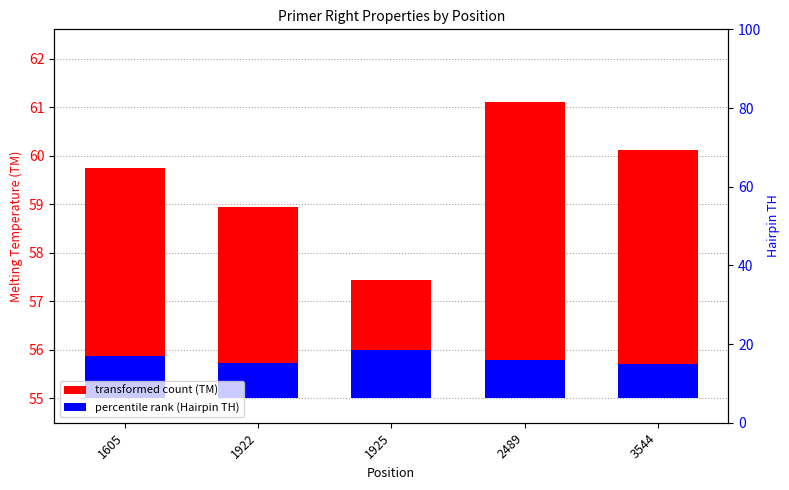

Between 1922 and 3544, which series saw the biggest shift?

transformed count (TM)